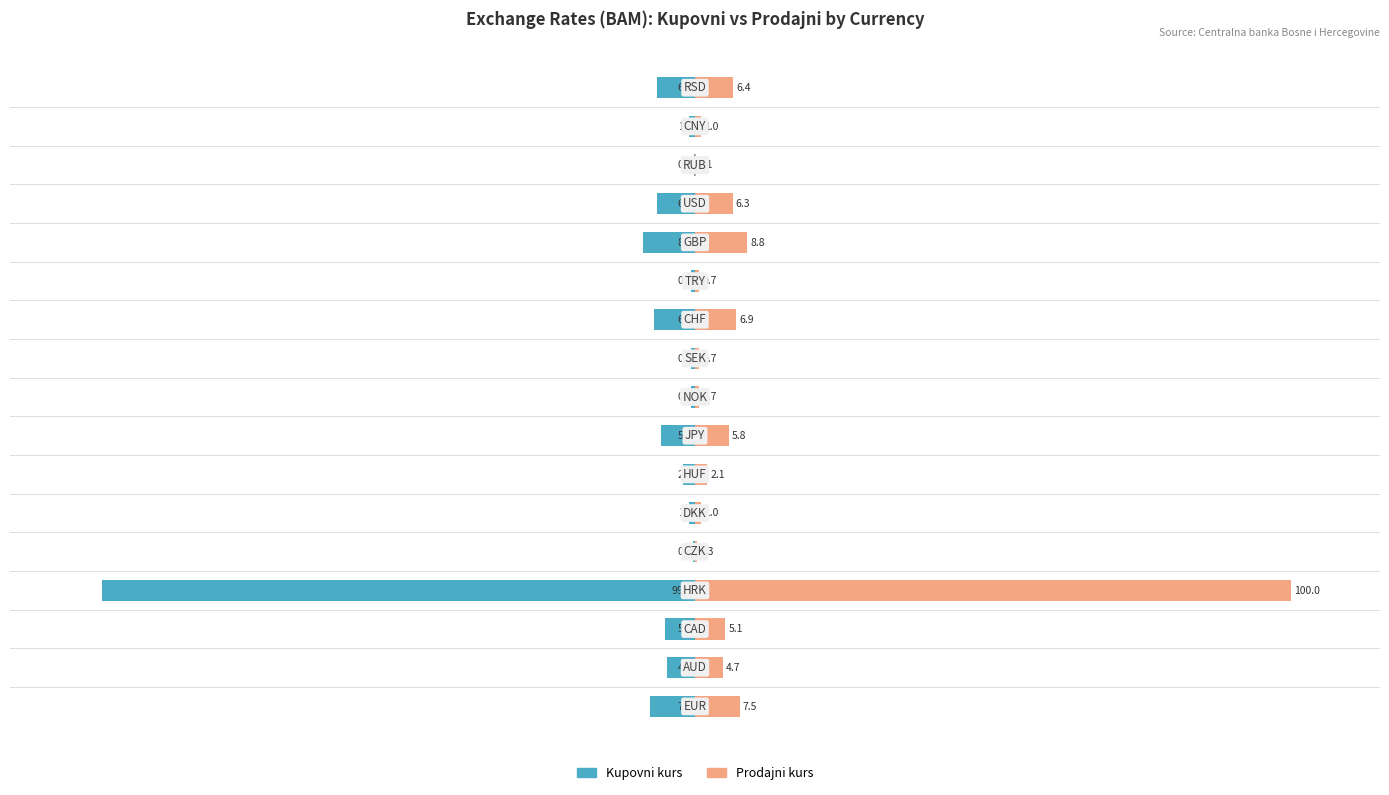

What is the greatest value displayed?

100.0